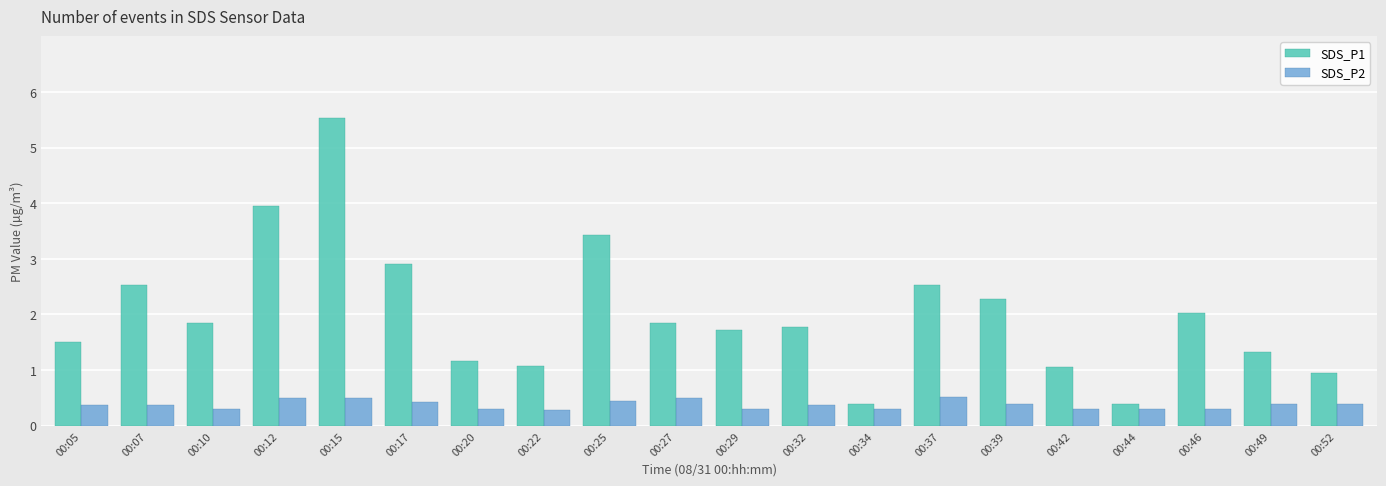

What is the smallest value displayed?

0.3